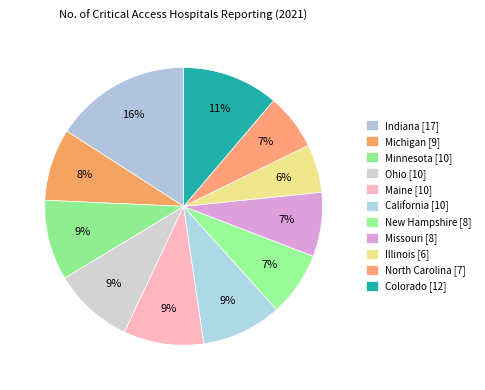

Do New Hampshire and Minnesota together represent more than half of the pie?

No